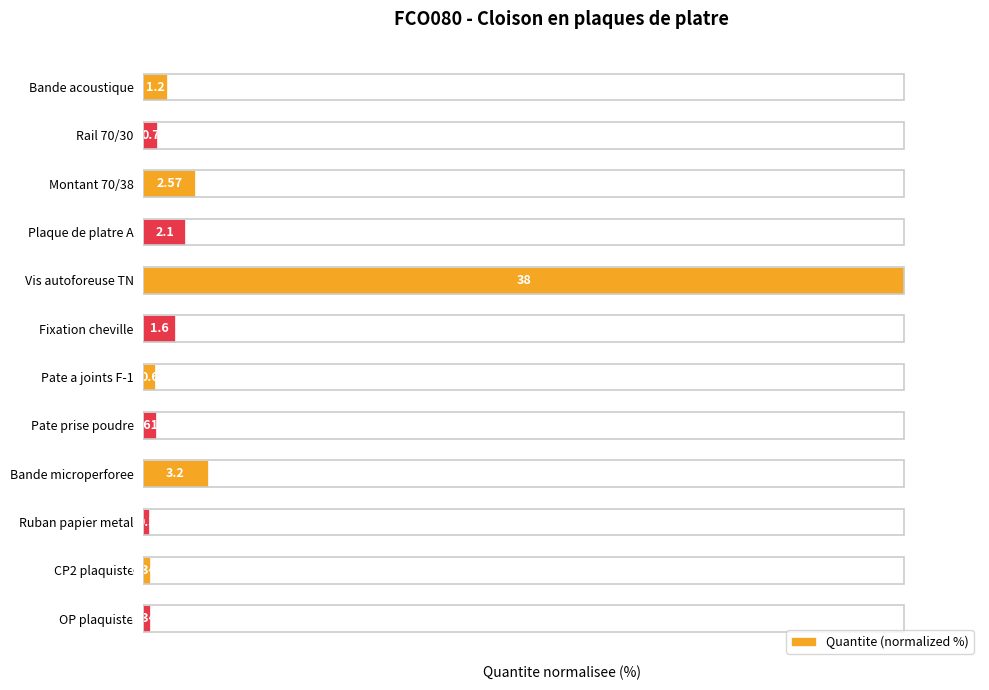

How many bars are there in total?

12